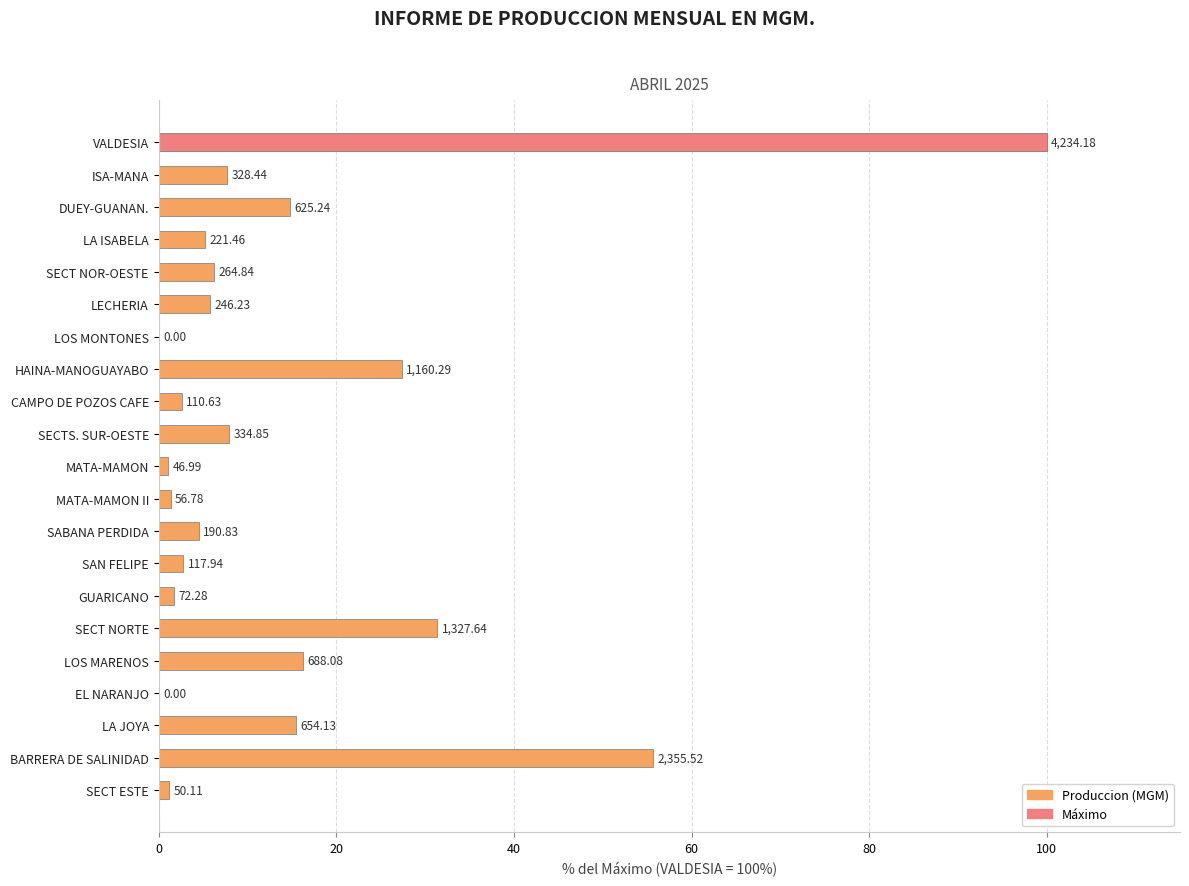

The value at SECT NOR-OESTE is 11.0. True or false?

False